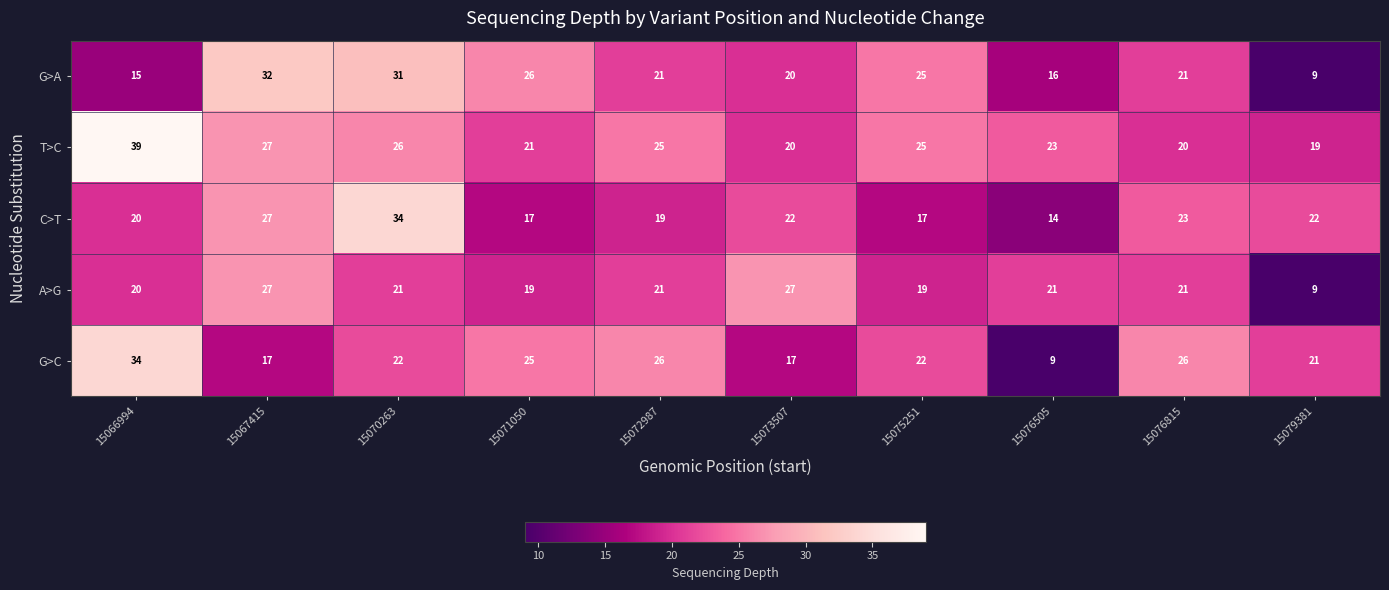

How many data points does each series have?

10